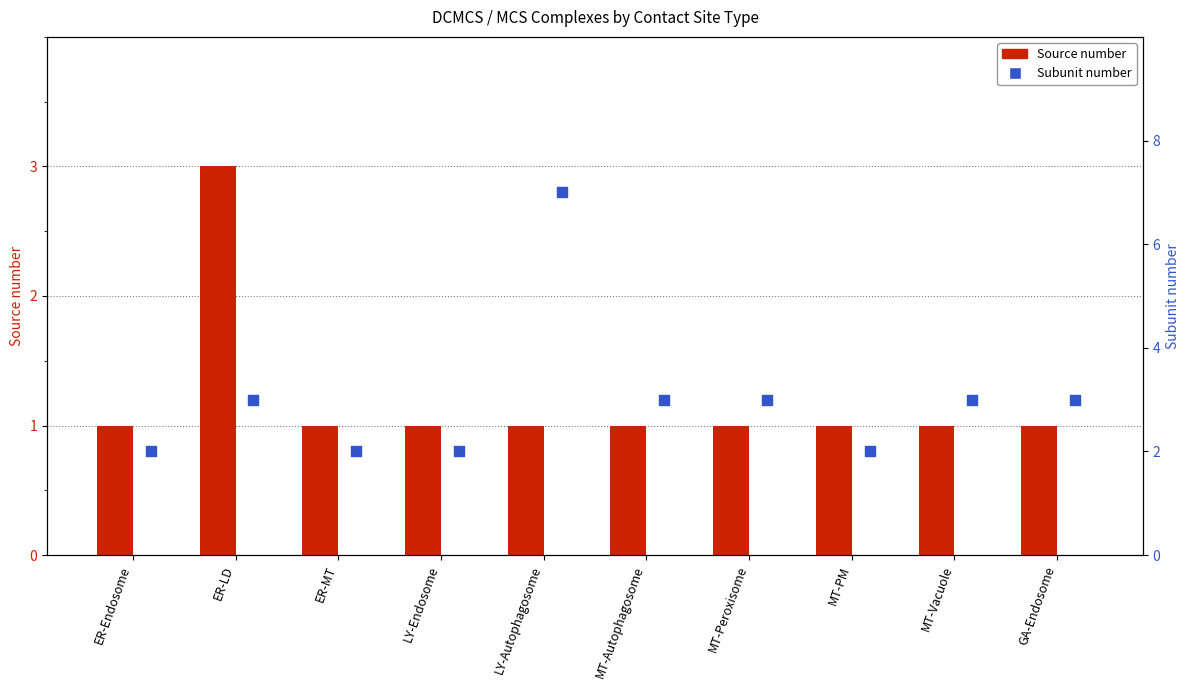

What are all the series names shown in the legend?

Source number, Subunit number